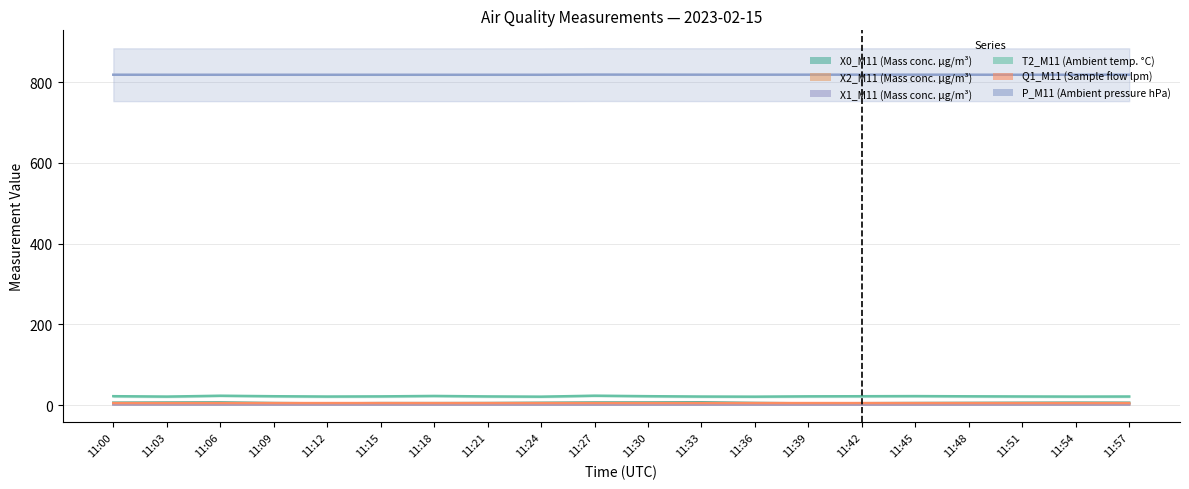

Does the chart display data point markers on the line(s)?

No